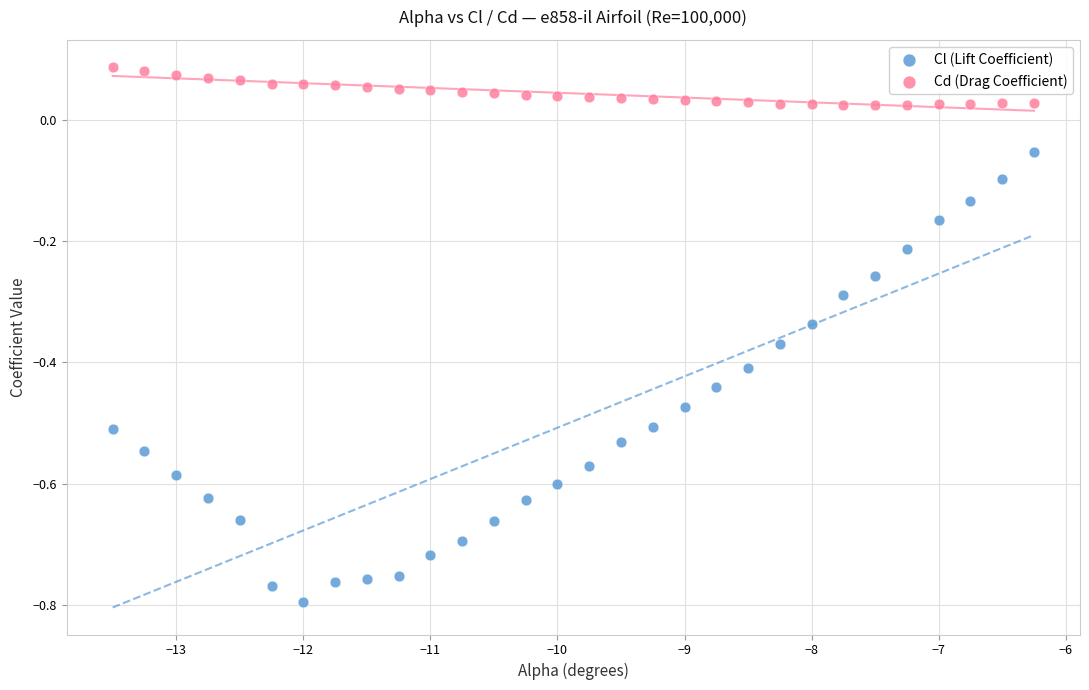

Across all data points, what is the range of X values (max minus min)?

7.2